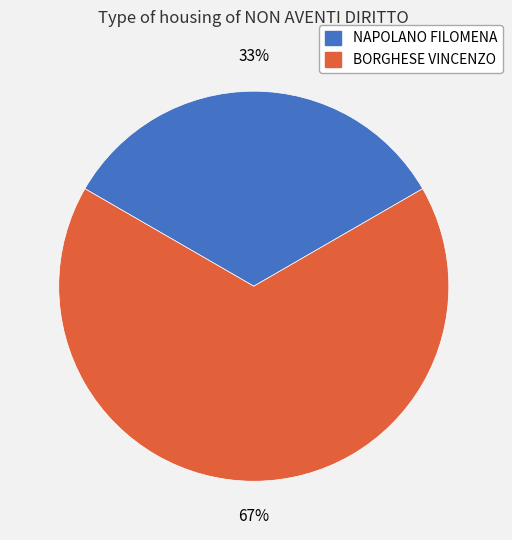

How many slices are in this pie chart?

2